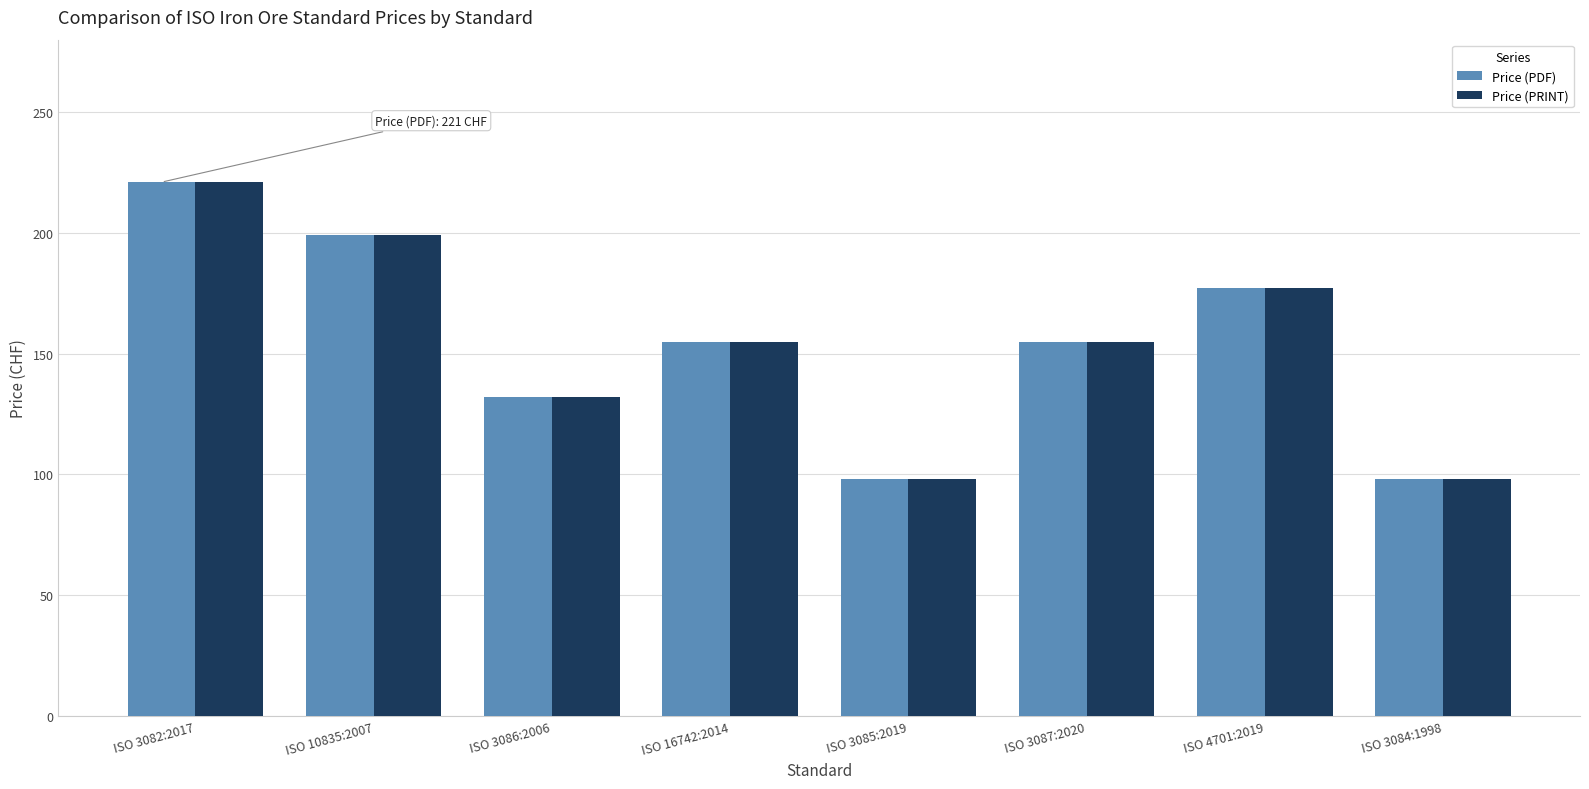

What is the difference between the maximum and minimum values in the Price (PDF) series?

123